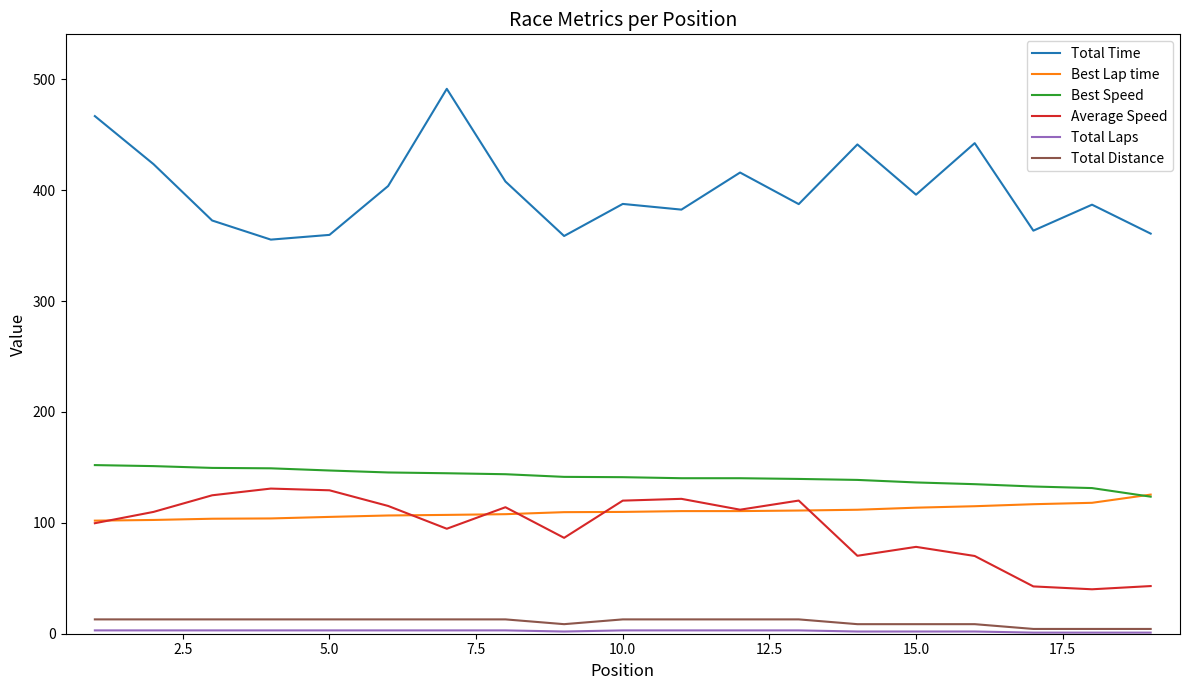

Which series has the largest total across all categories?

Total Time